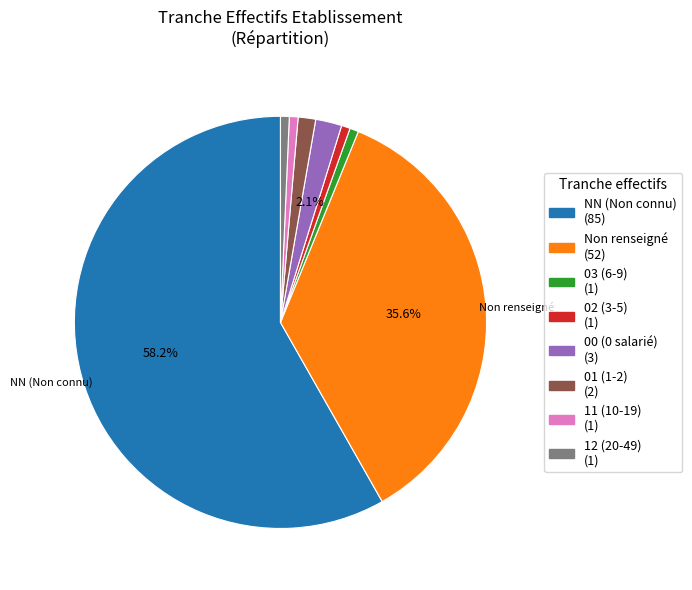

How many segments does this pie chart have?

8